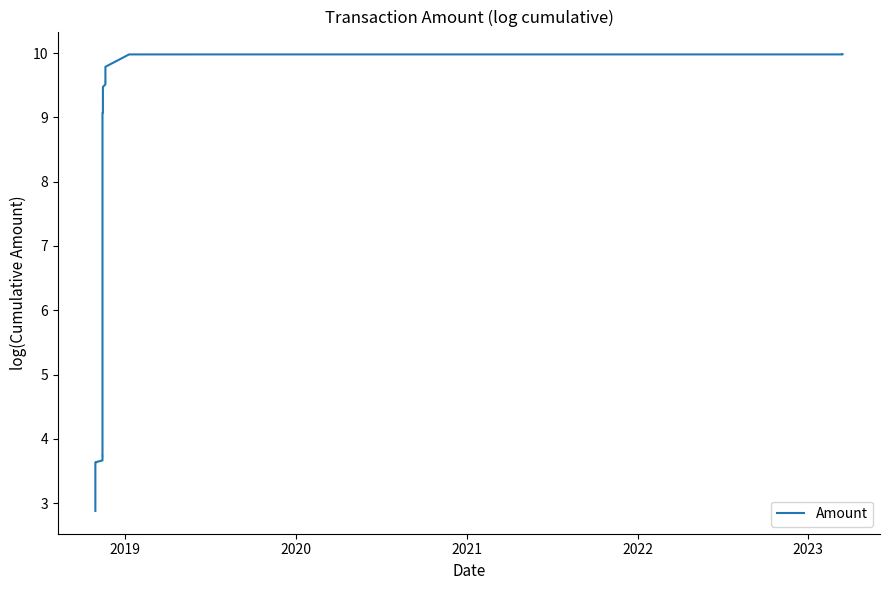

What is the greatest value displayed?

10.0